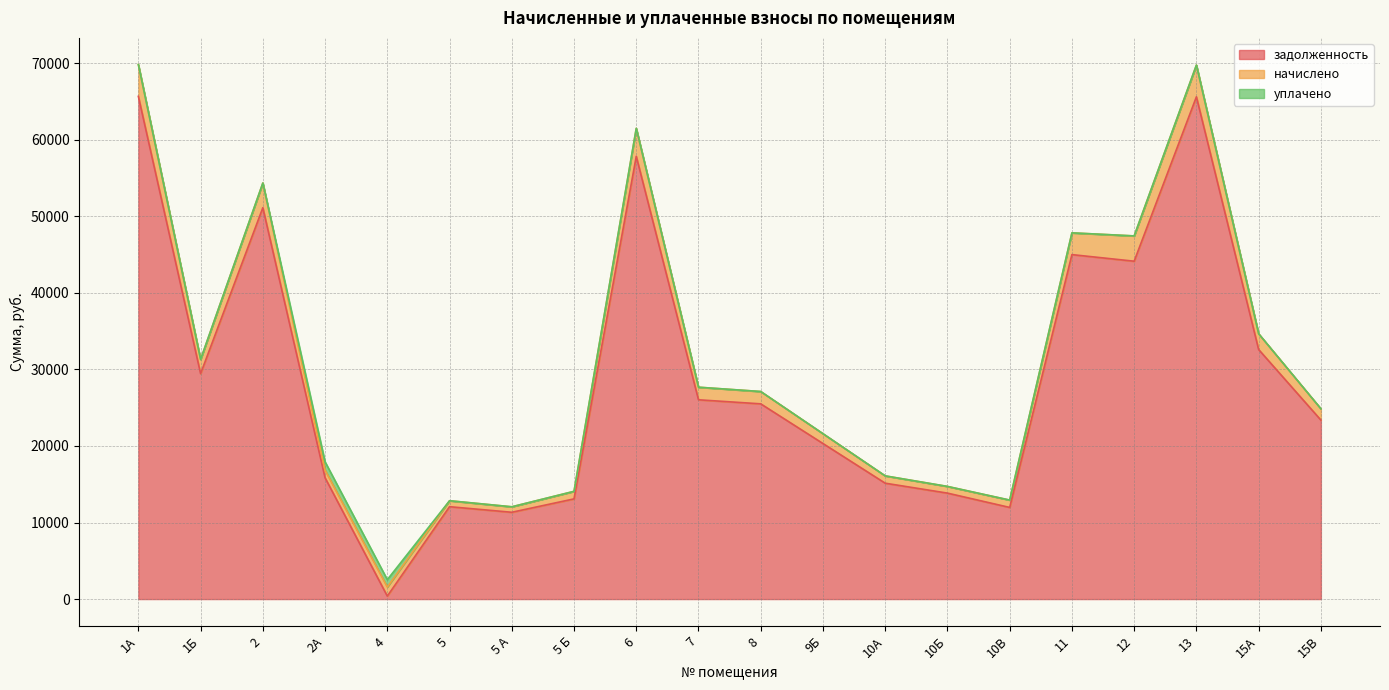

Reading right to left, what are all the values shown in this chart?

задолженность: 23381.8	32598.9	65610.2	44134.7	44996.6	11970.1	13840.6	15136.4	20319.2	25502.0	26032.1	57835.9	13087.5	11337.5	12067.4	387.1	15843.2	51121.7	29448.0	65669.1
начислено: 1476.8	2059.0	4144.1	3303.4	2842.1	959.8	874.2	956.0	1283.4	1610.8	1644.2	3653.0	985.8	716.1	777.5	1183.0	1000.7	3229.0	1860.0	4147.8
уплачено: 0.0	0.0	0.0	0.0	0.0	0.0	0.0	0.0	0.0	0.0	0.0	0.0	0.0	0.0	0.0	967.0	1088.0	0.0	0.0	0.0